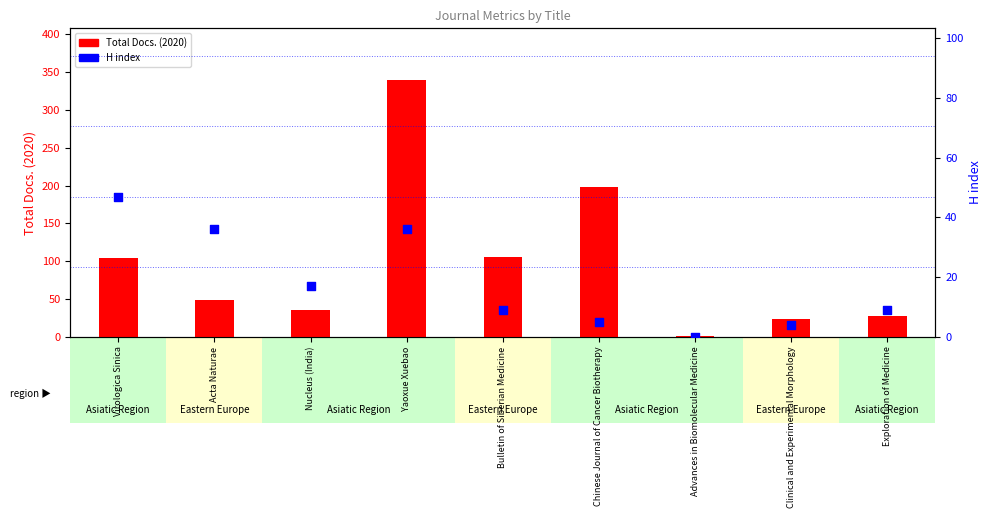

What are all the series names shown in the legend?

Total Docs. (2020), H index